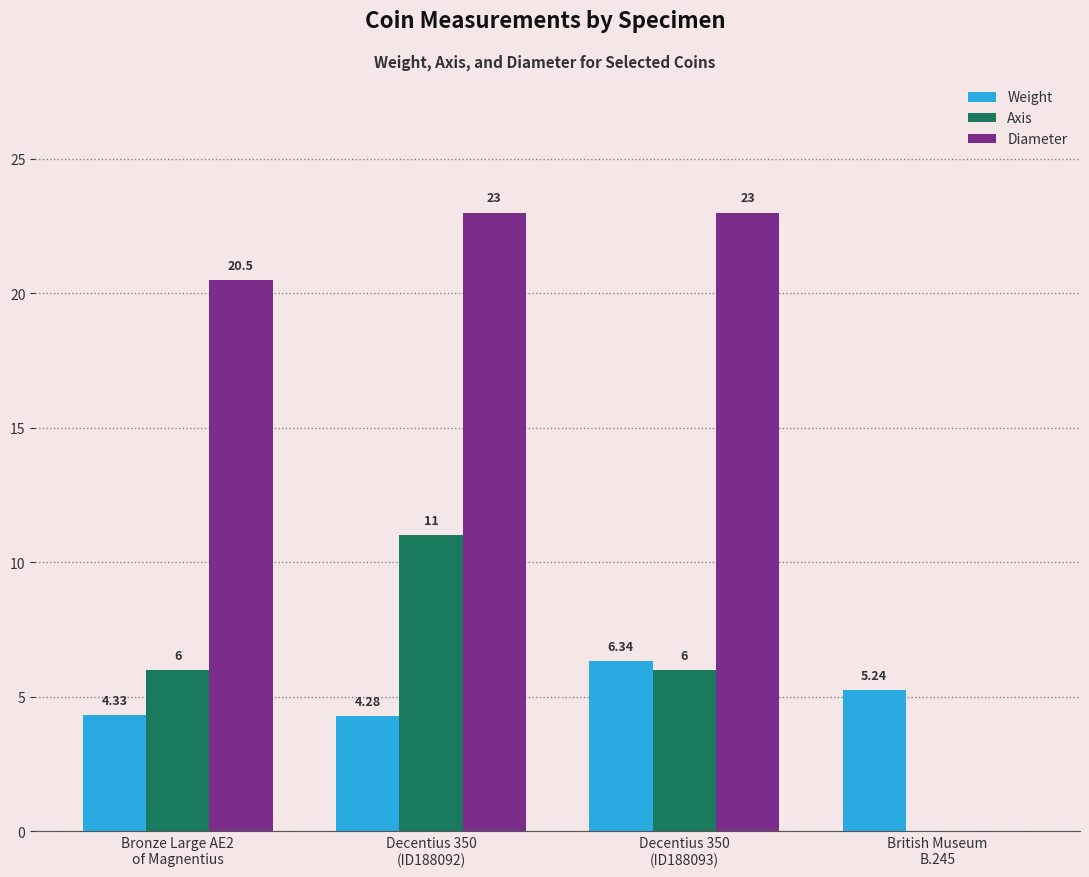

At which category is the sum across all series the highest?

Decentius 350
(ID188092)